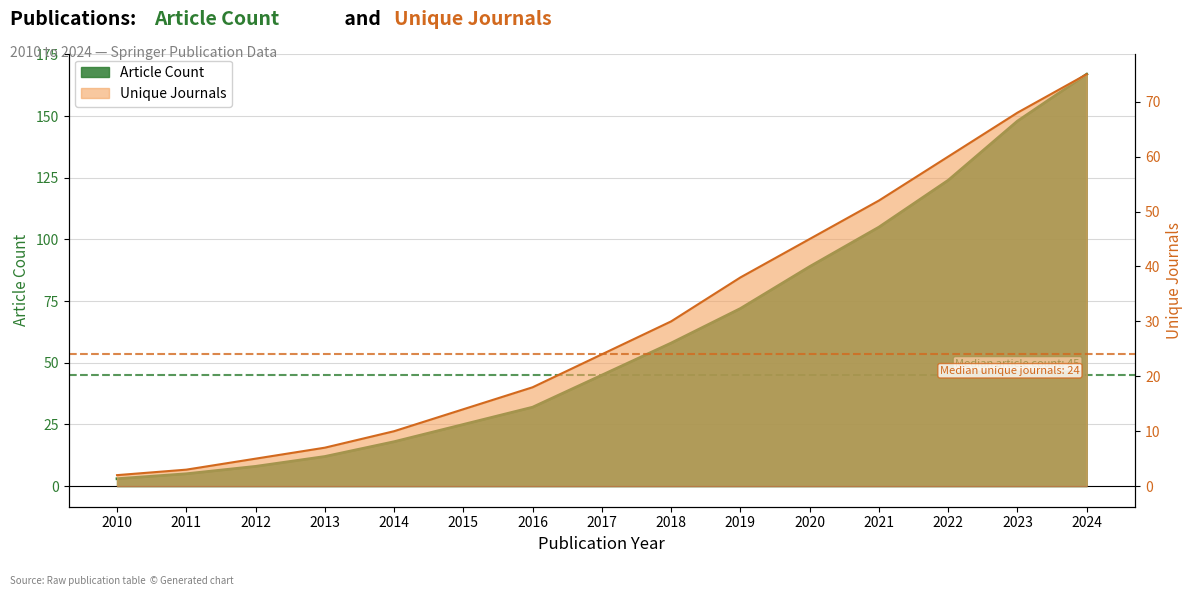

At which label does Article Count first exceed 45?

2018